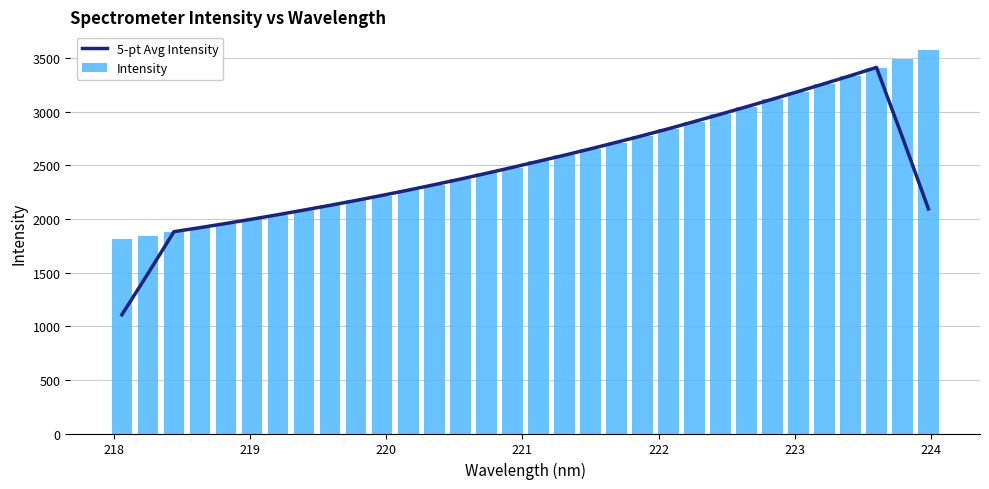

How many data points does each series have?

32